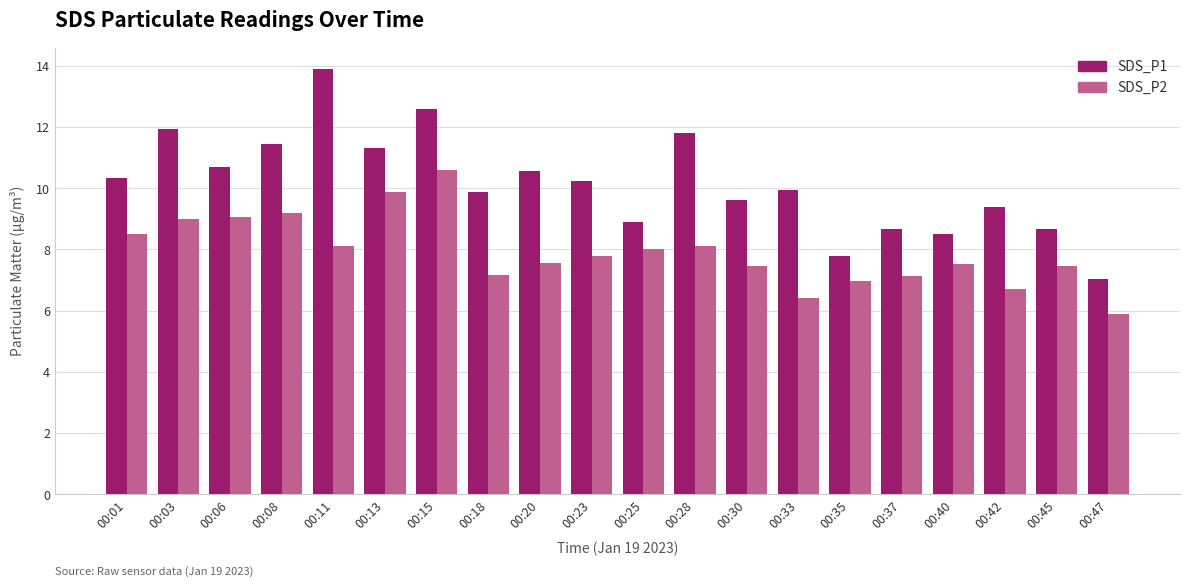

List the series in order of their overall mean, highest first.

SDS_P1, SDS_P2